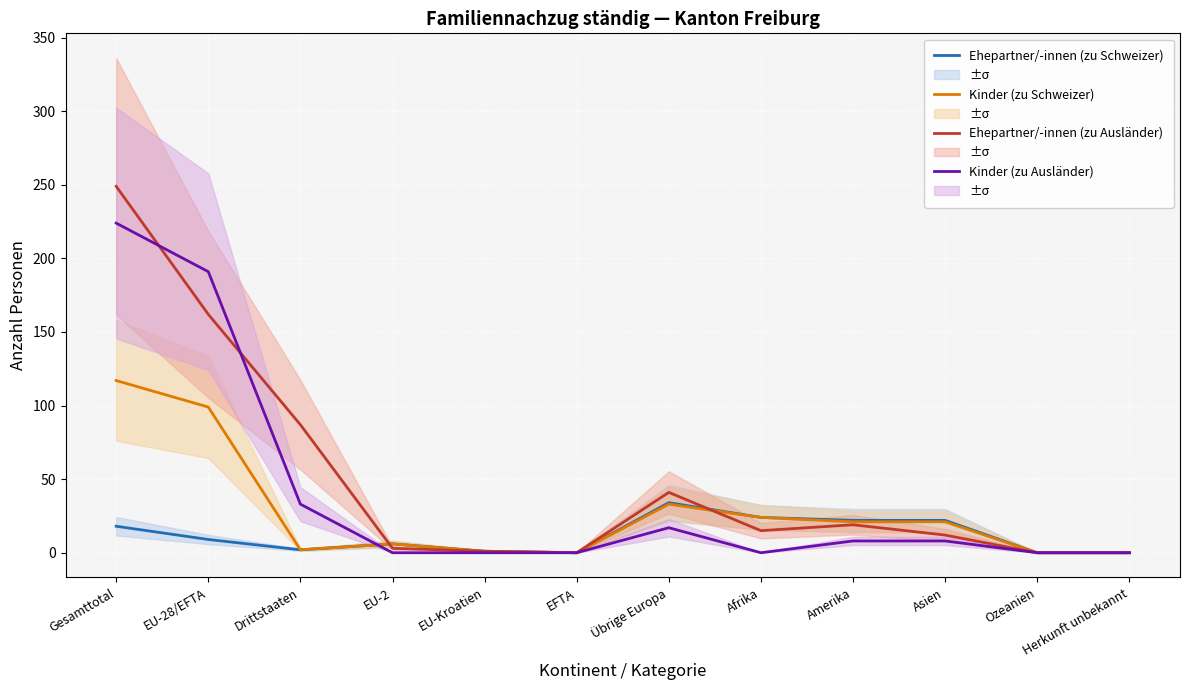

What is the total value across all series at Afrika?

63